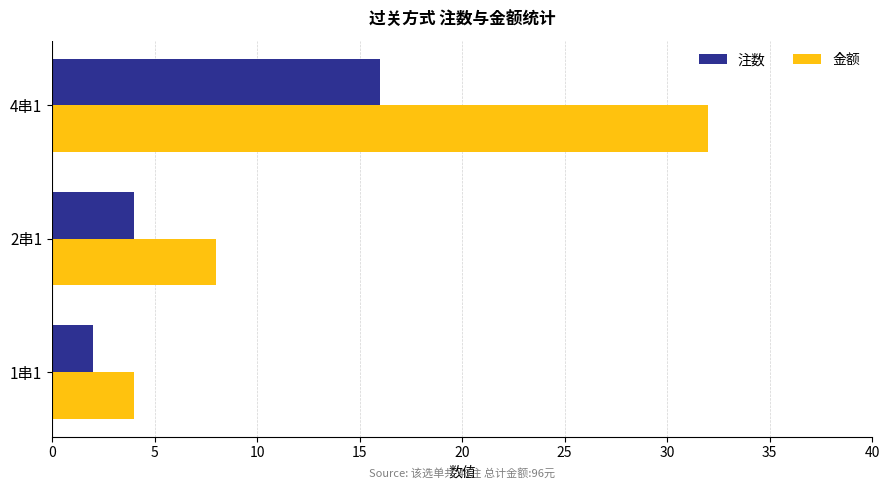

List the series in order of their overall mean, lowest first.

注数, 金额